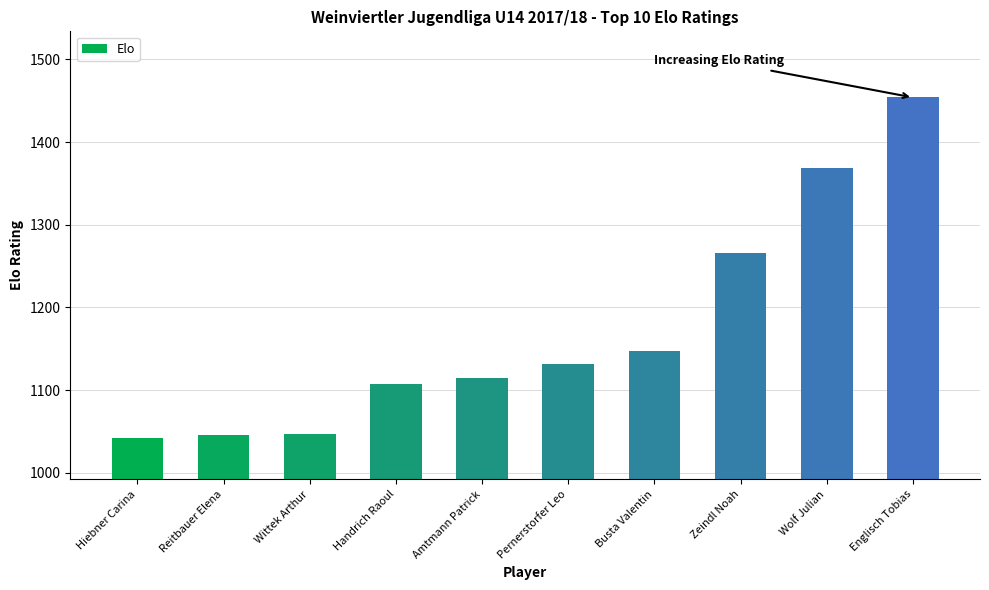

How many values are below 1132?

5